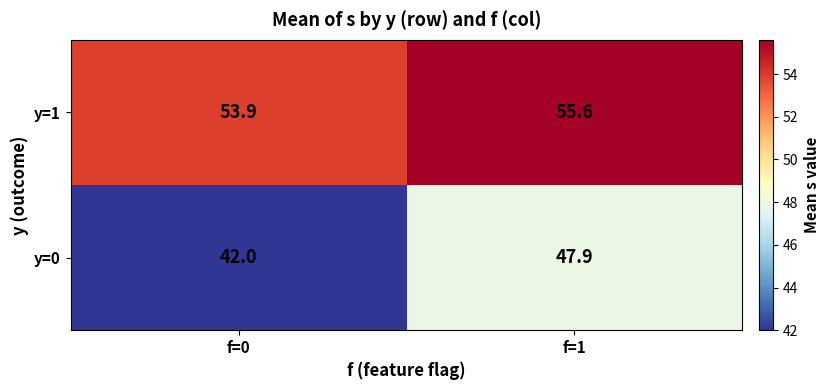

List the series in order of their overall mean, highest first.

y=1, y=0